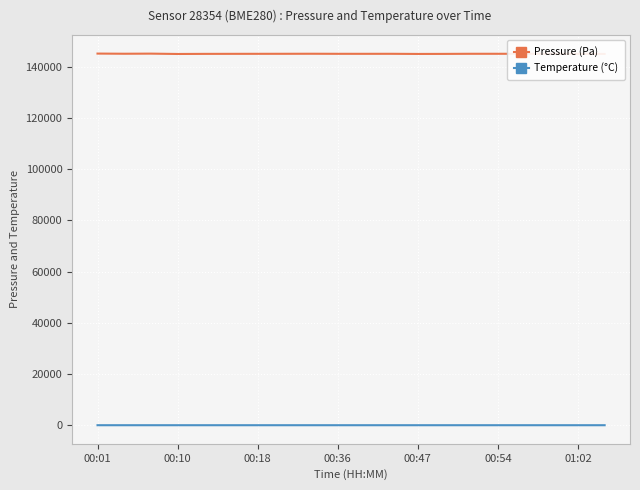

True or false: Temperature (°C) and Pressure (Pa) intersect in this chart.

False